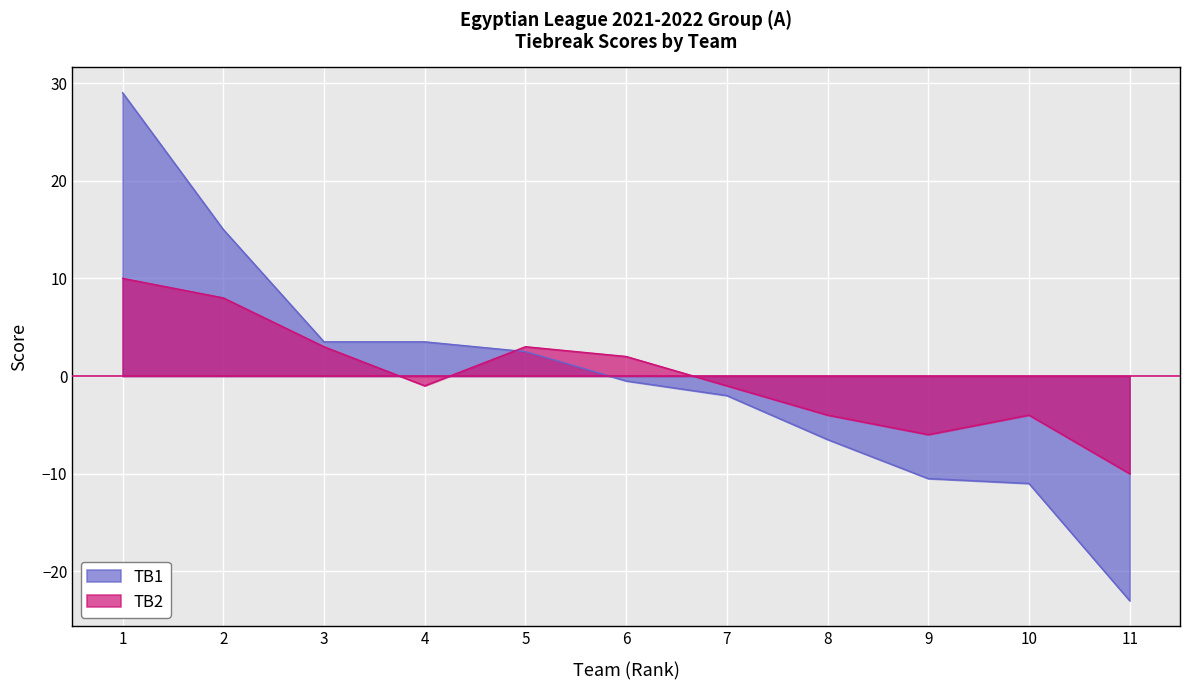

What value does the TB1 series have at 1?

29.0